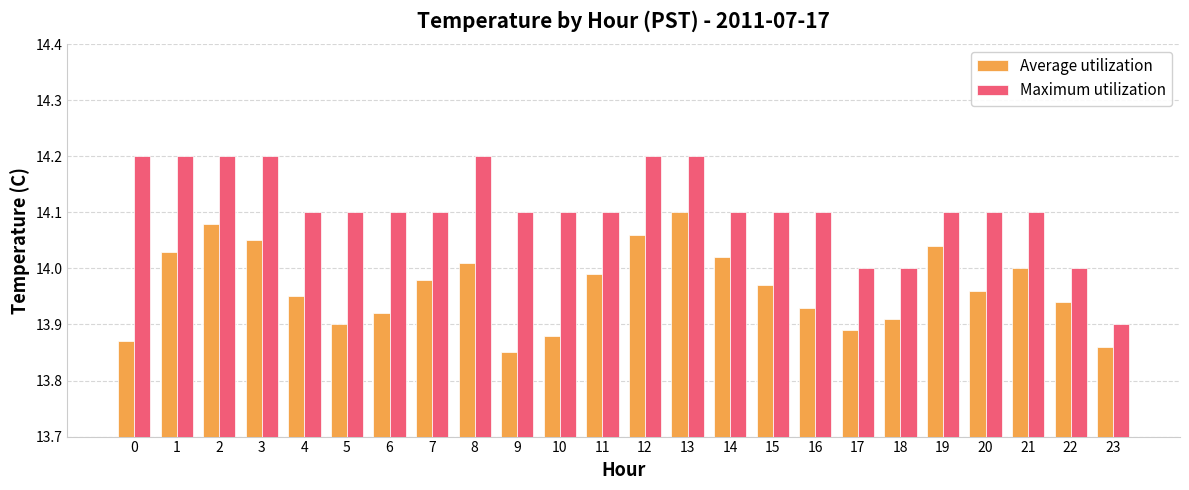

What is the spread (max minus min) of values at 18?

0.1